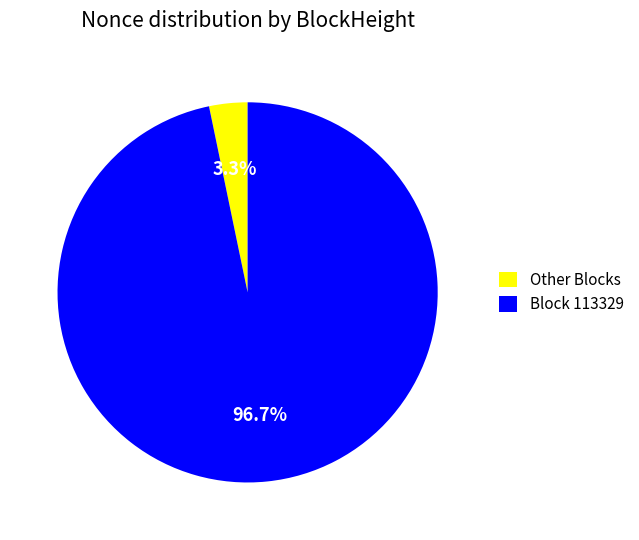

Between Block 113329 and Other Blocks, which is larger?

Block 113329